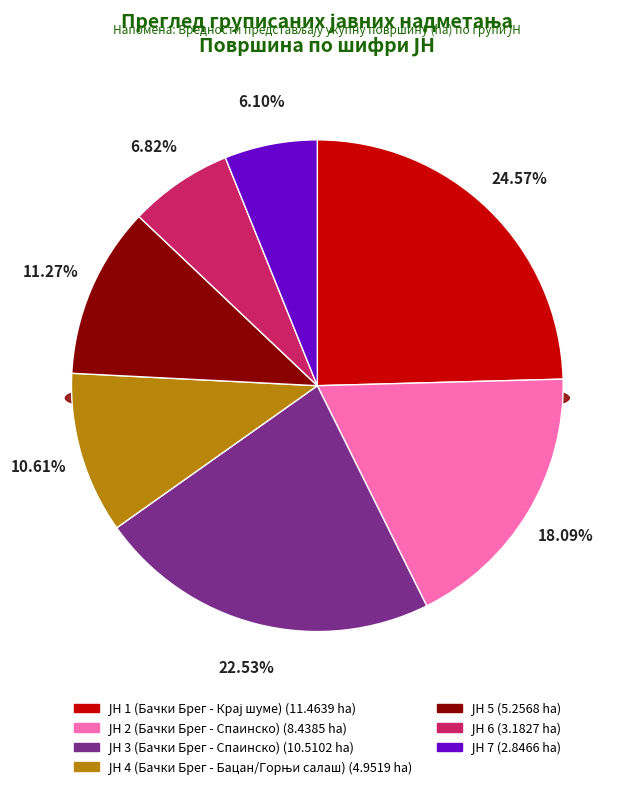

Which has a higher value, ЈН 5 or ЈН 3 (Бачки Брег - Спаинско)?

ЈН 3 (Бачки Брег - Спаинско)